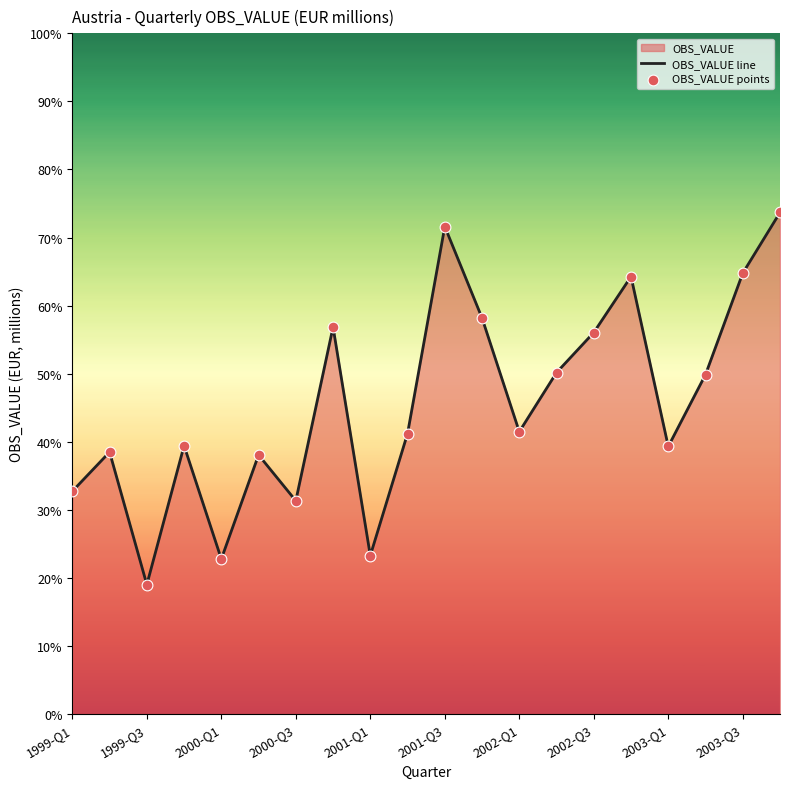

Which series has the largest total across all categories?

OBS_VALUE line